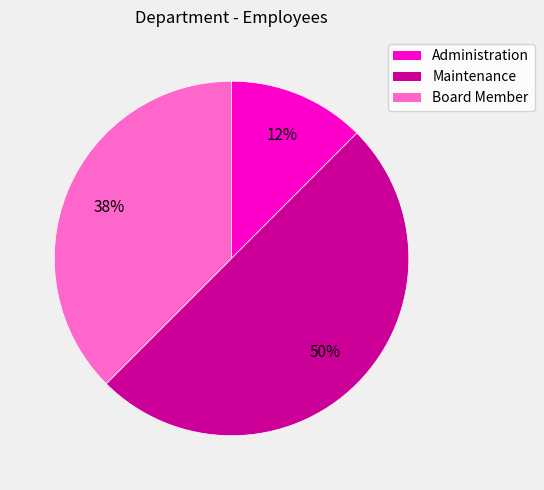

How many slices are in this pie chart?

3